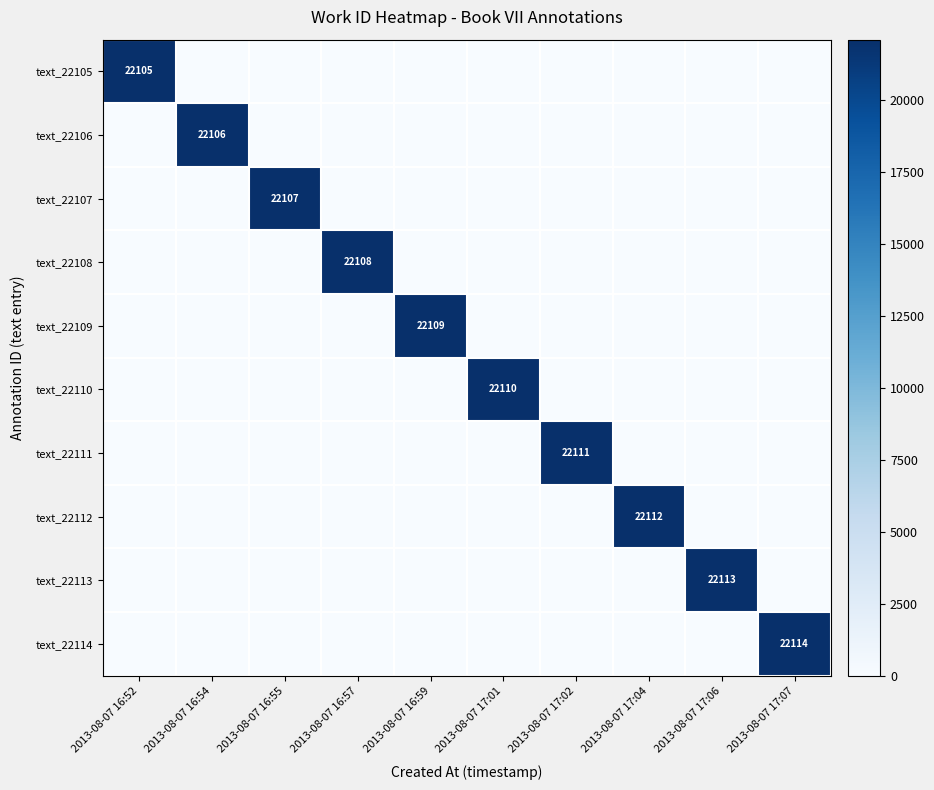

Which label corresponds to the largest value in the chart?

2013-08-07 17:07